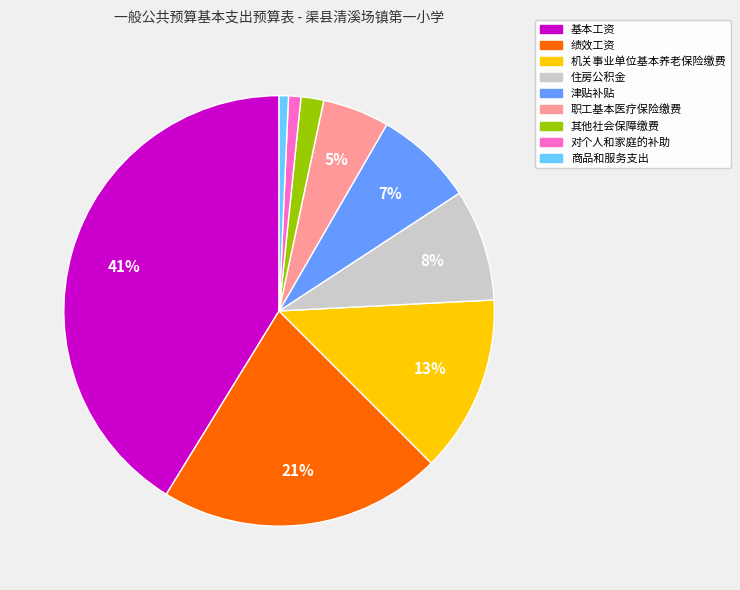

The 机关事业单位基本养老保险缴费 slice represents 13% of the pie. True or false?

True